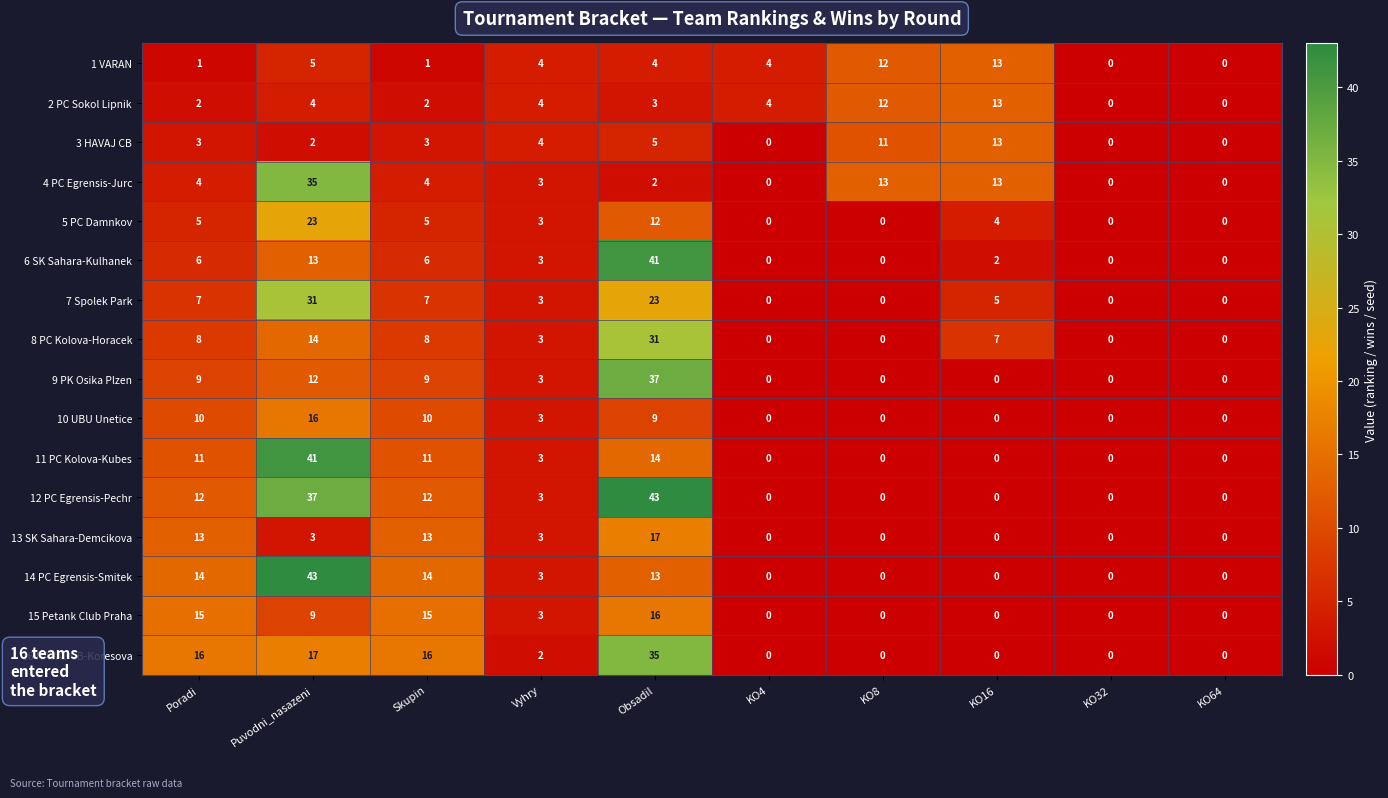

Read the 8 PC Kolova-Horacek value at Poradi.

8